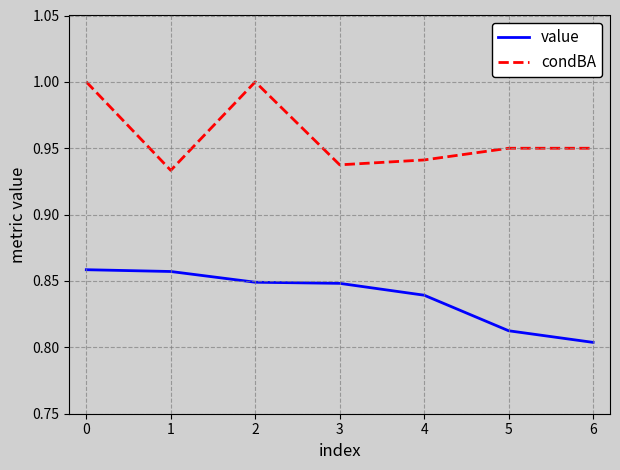

Between 0 and 4, which series saw the biggest shift?

condBA